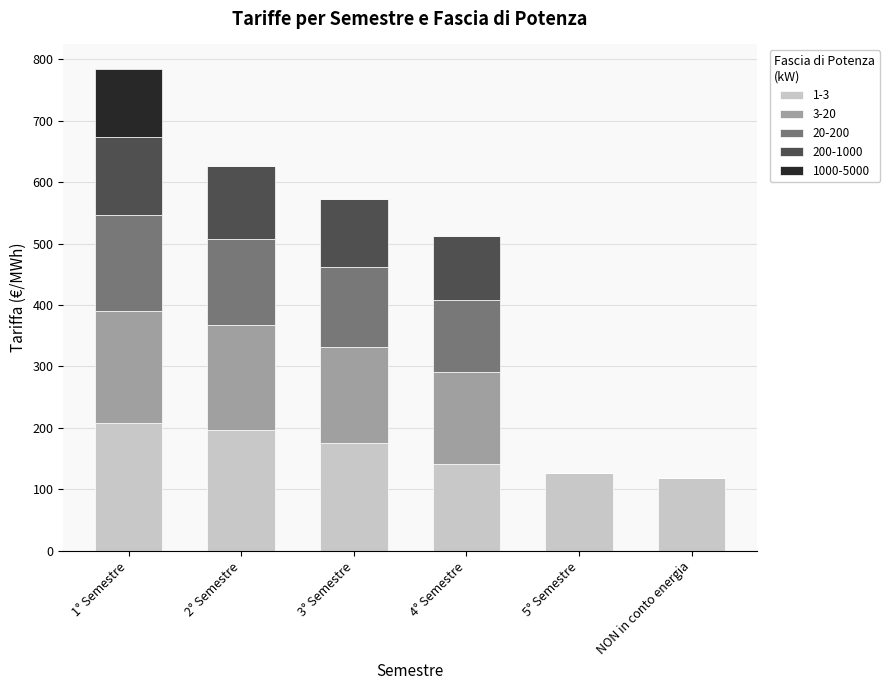

At which category is the sum across all series the highest?

1° Semestre